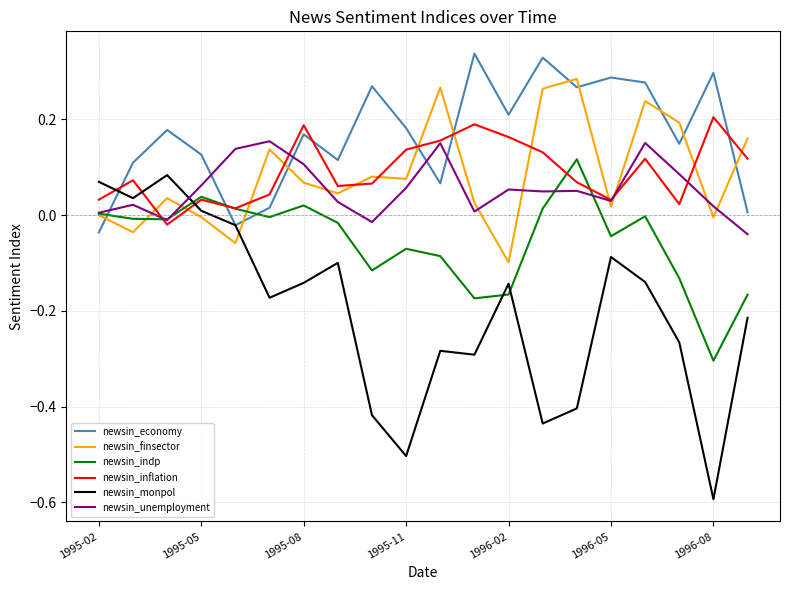

Which series has the largest total across all categories?

newsin_economy